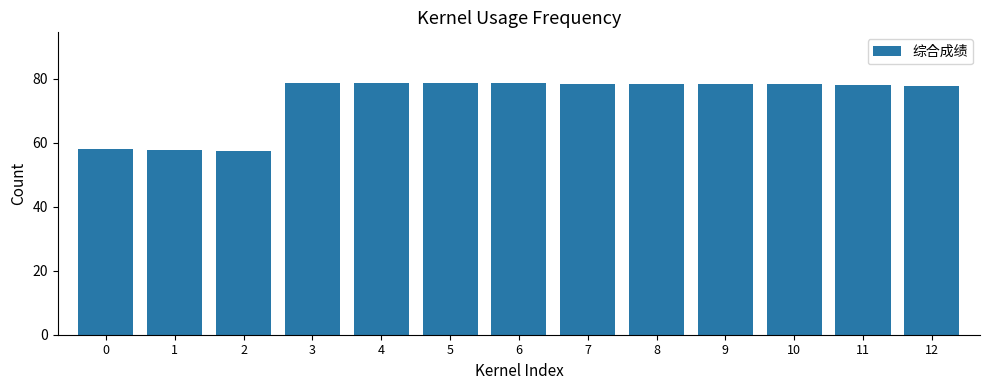

Are the bars grouped side by side (vs. stacked)?

No